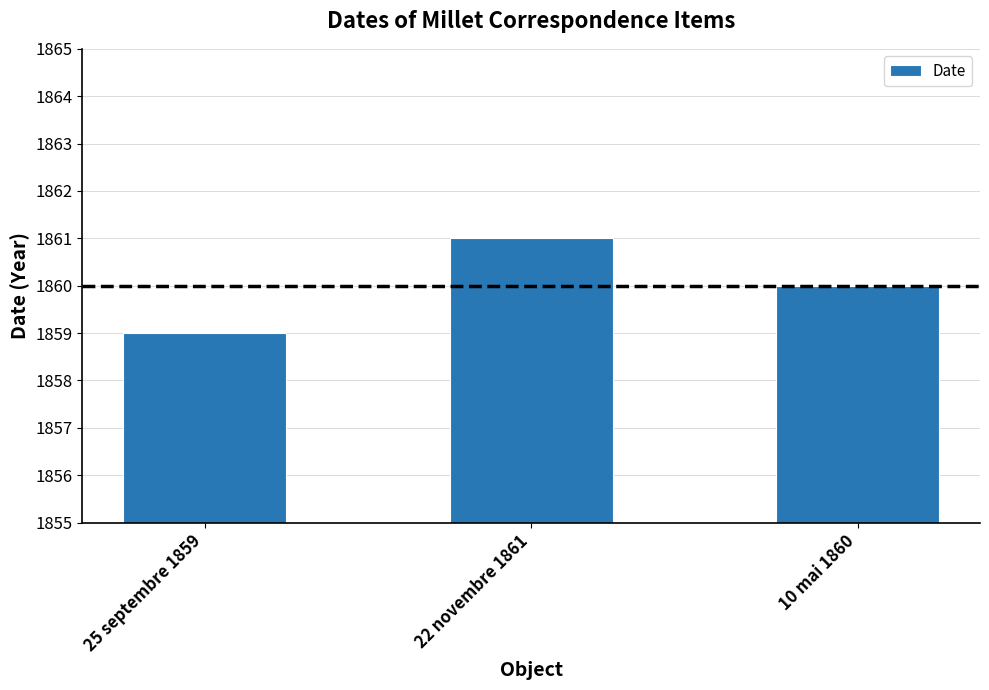

Between 22 novembre 1861 and 10 mai 1860, which is larger?

22 novembre 1861